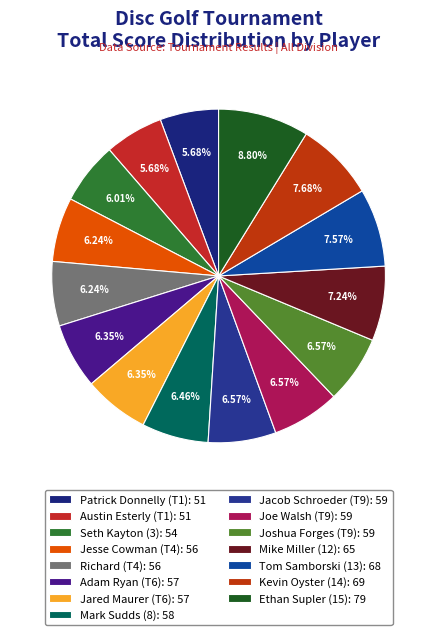

To the nearest percent, what is the difference between the largest and smallest slice percentages?

3%